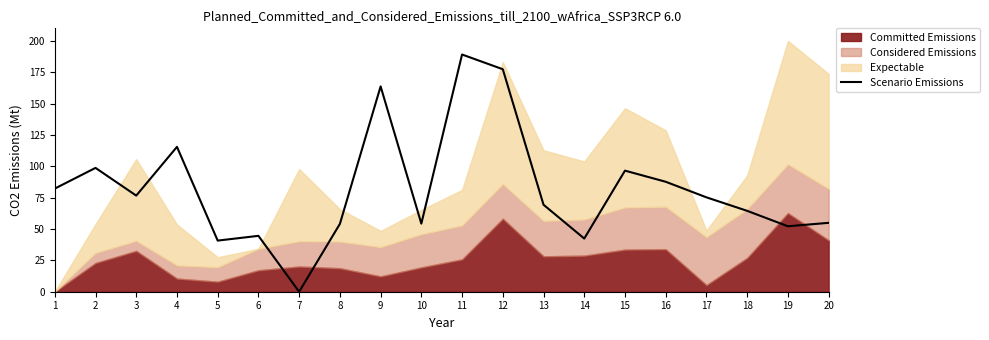

Reading right to left, what are all the values shown in this chart?

20=55.0	19=52.2	18=64.5	17=75.3	16=87.7	15=96.6	14=42.4	13=69.4	12=177.5	11=189.2	10=54.3	9=163.8	8=54.1	7=0.0	6=44.6	5=40.8	4=115.5	3=76.7	2=98.8	1=82.2